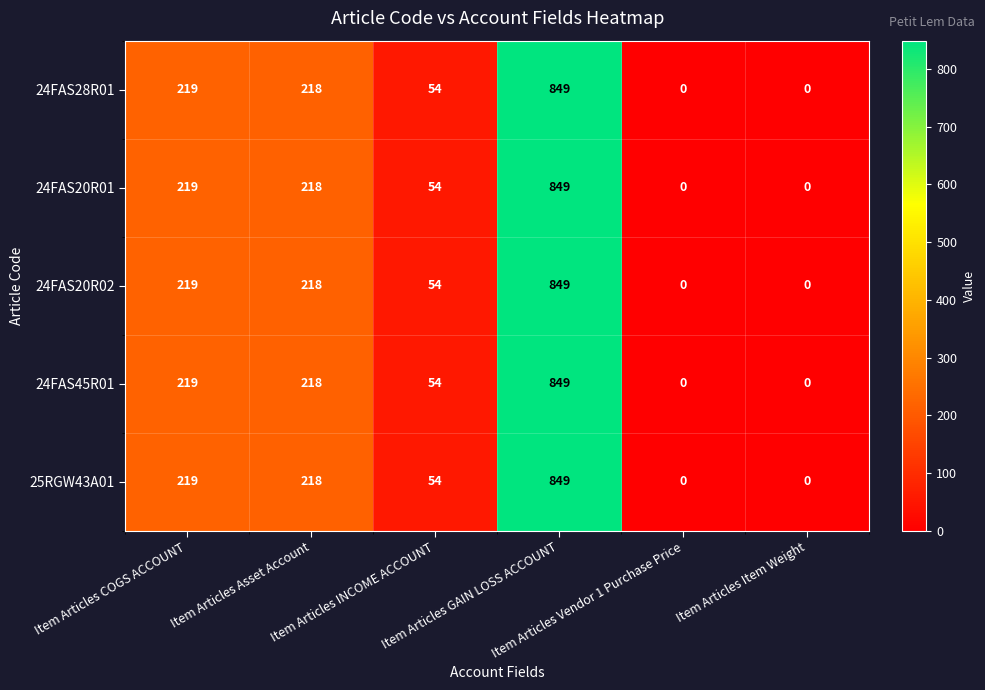

What is the maximum value for 24FAS20R02?

849